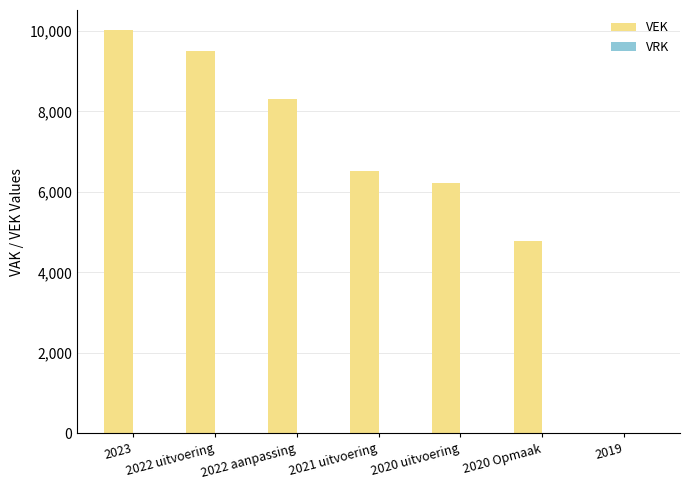

True or false: the data shows 6527 at 2021 uitvoering.

True